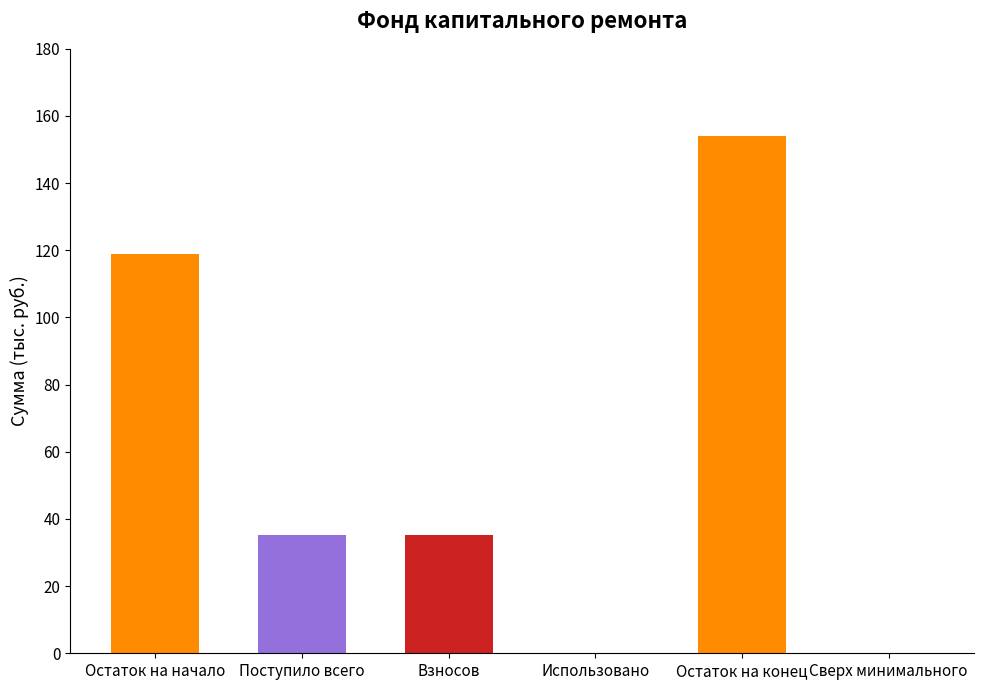

The chart shows a value of 18.7 at Взносов. True or false?

False